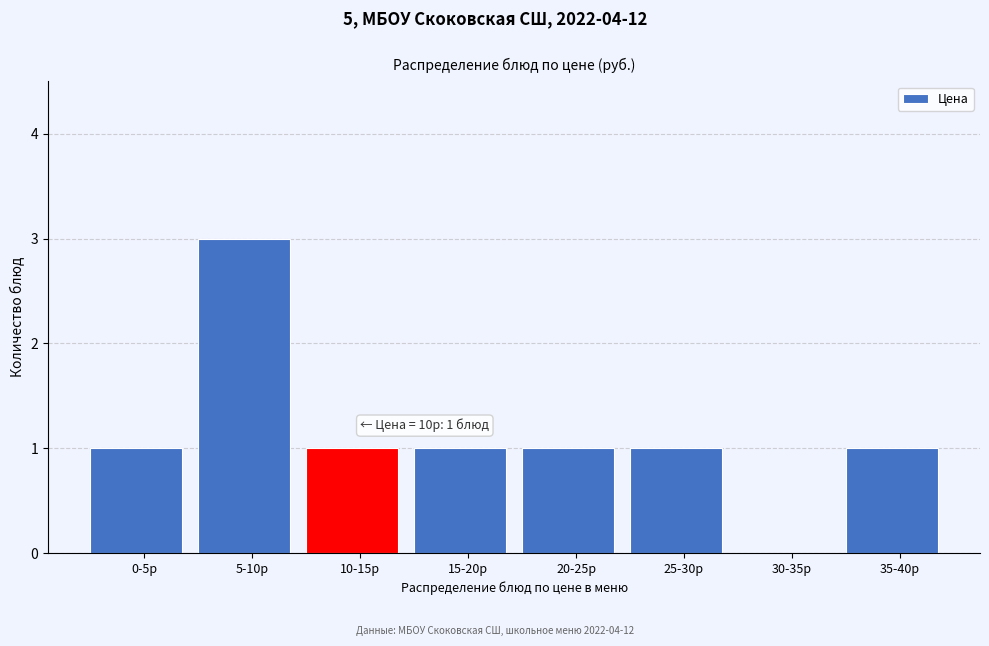

Reading left to right, transcribe all the data shown in this chart.

0-5р=1	5-10р=3	10-15р=1	15-20р=1	20-25р=1	25-30р=1	30-35р=0	35-40р=1